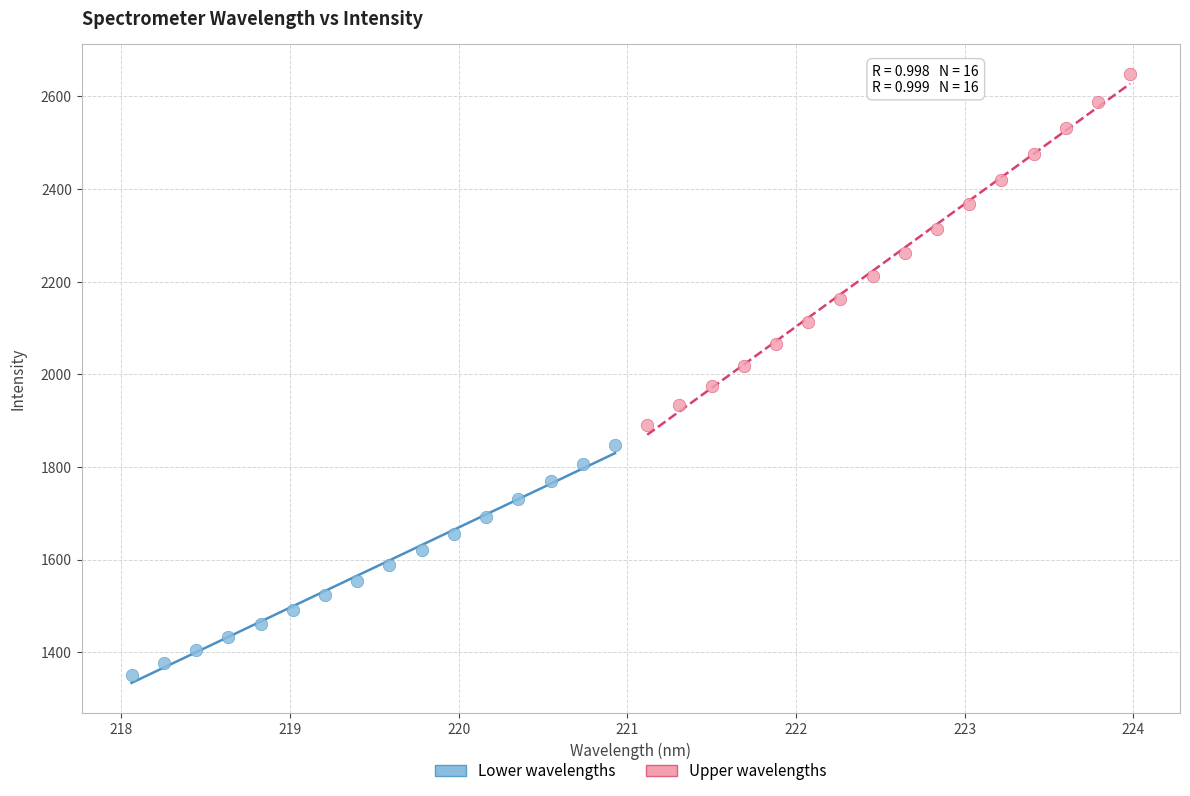

What are all the series names shown in the legend?

Lower wavelengths, Upper wavelengths